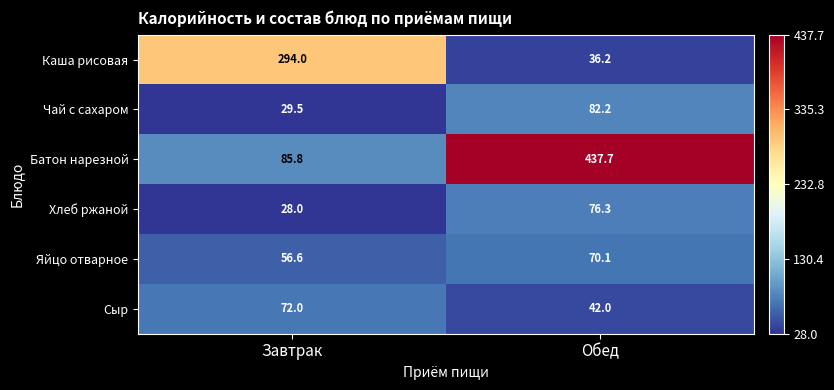

Is the value of Яйцо отварное at Завтрак greater than the value of Батон нарезной at Завтрак?

No